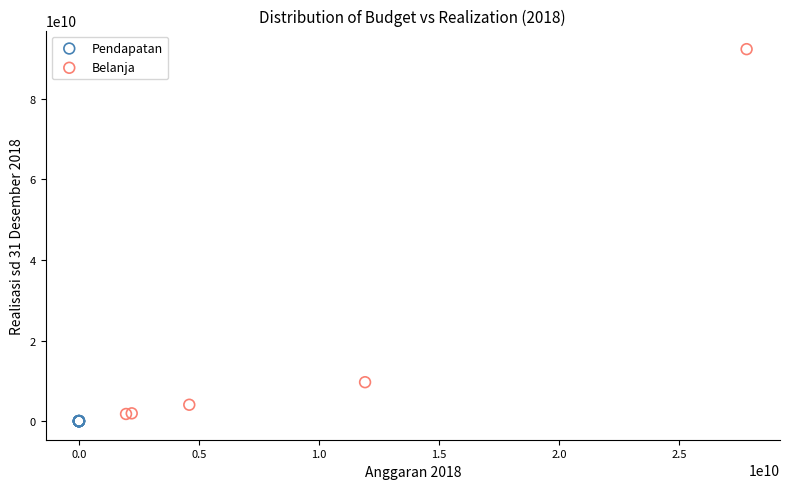

Which series contains the lowest Y value?

Pendapatan